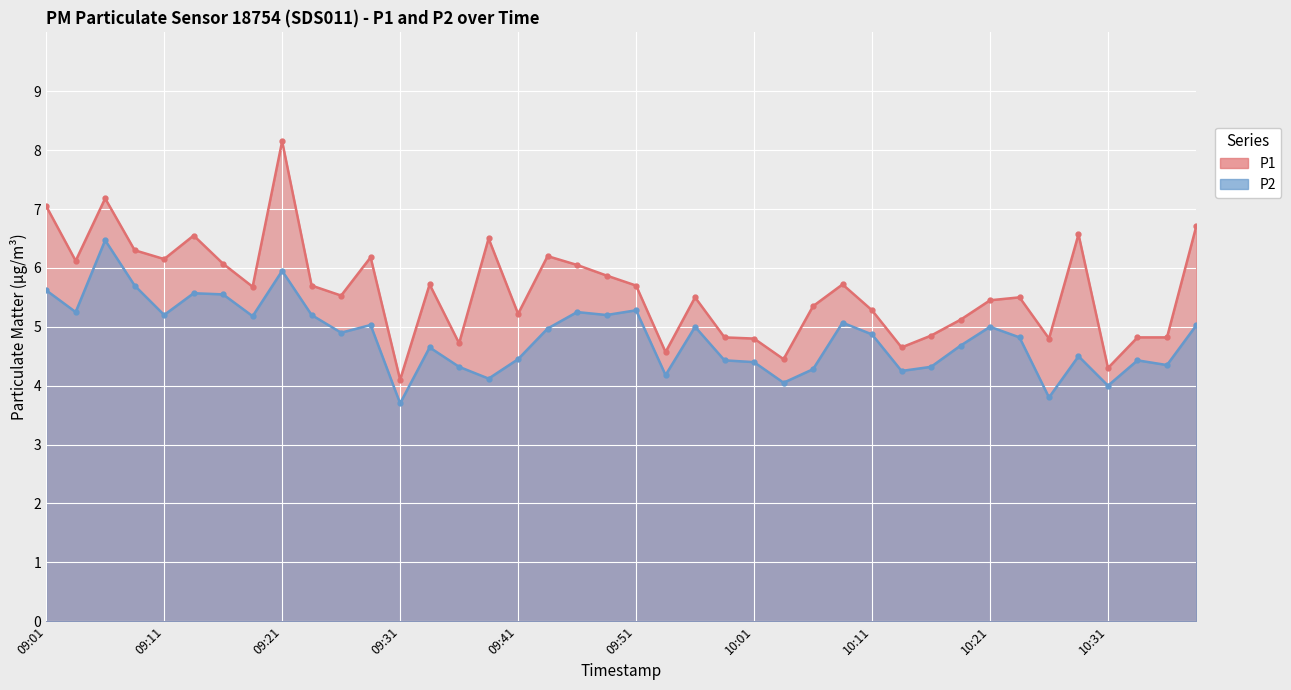

What is the difference between the P2 values at 10:28 and 10:33?

0.1